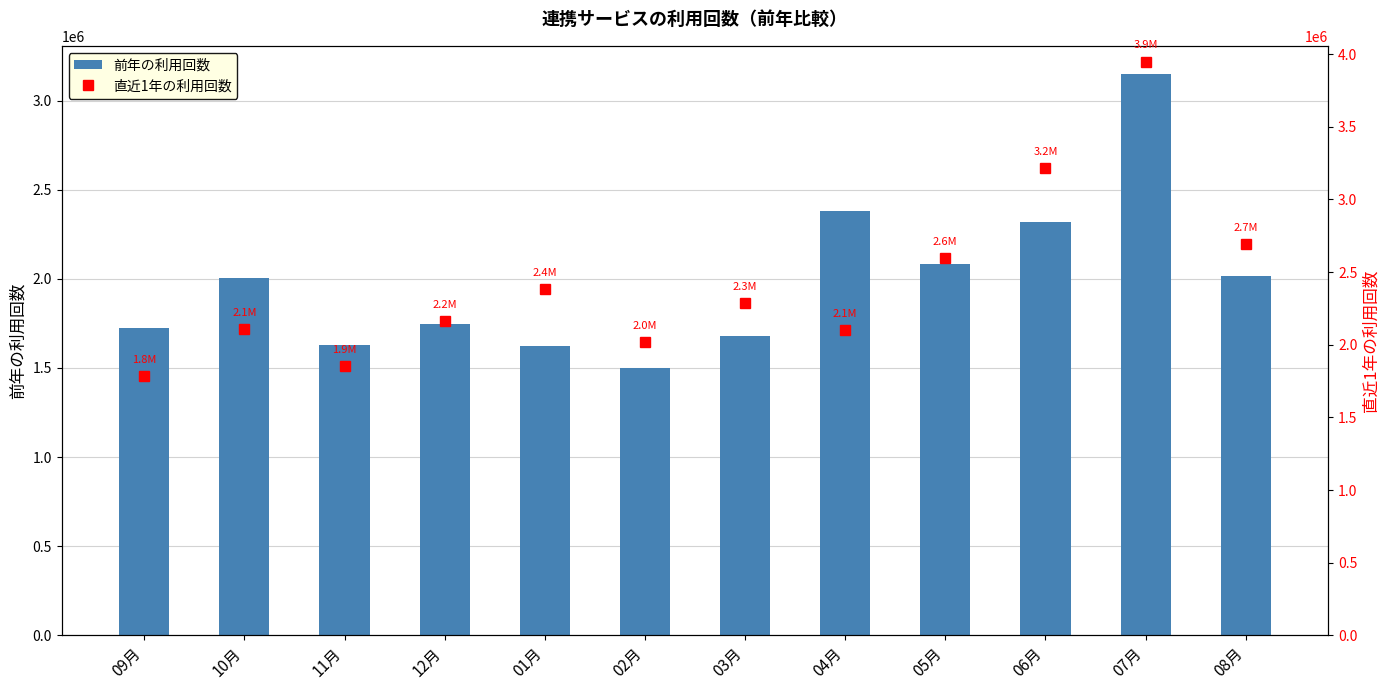

The 直近1年の利用回数 series shows 2163584 at 12月. True or false?

True